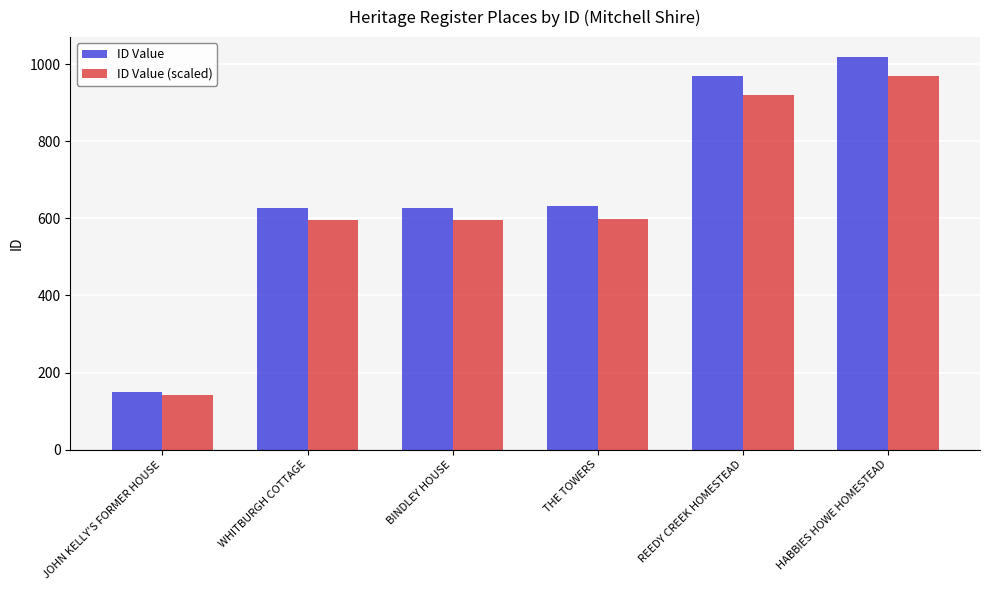

Rank the series by their maximum value, from lowest to highest.

ID Value (scaled), ID Value